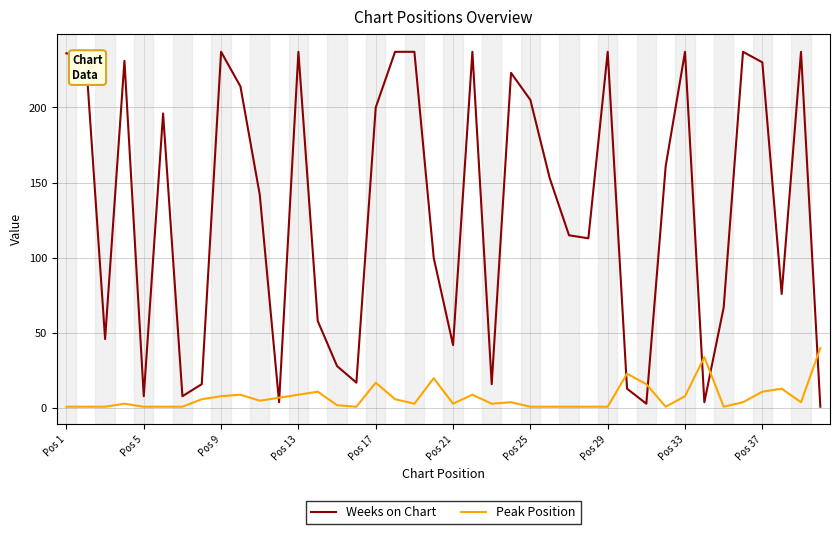

What is the highest value of the Weeks on Chart series?

237